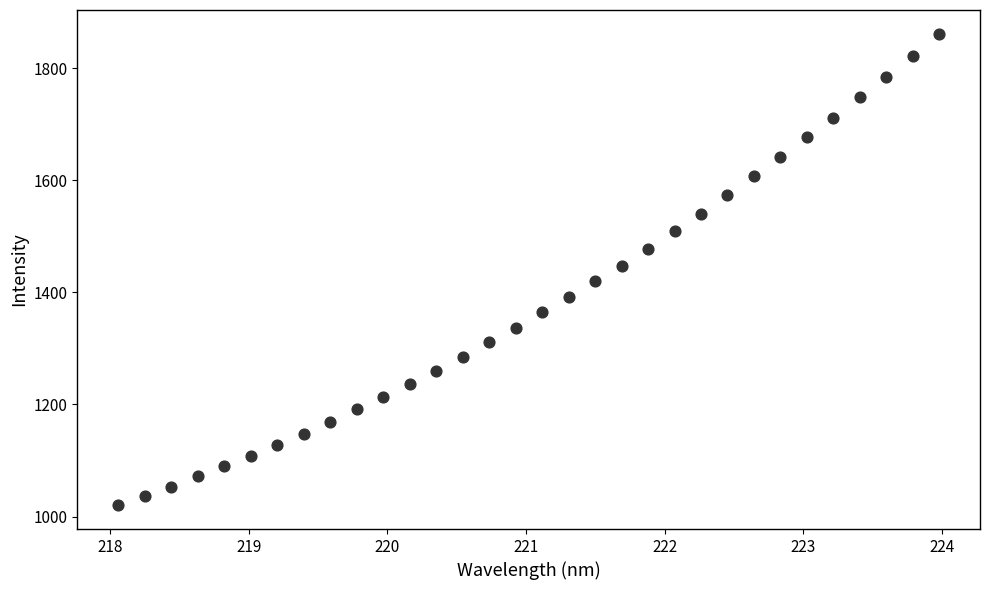

What is the range of X values (max minus min)?

5.9